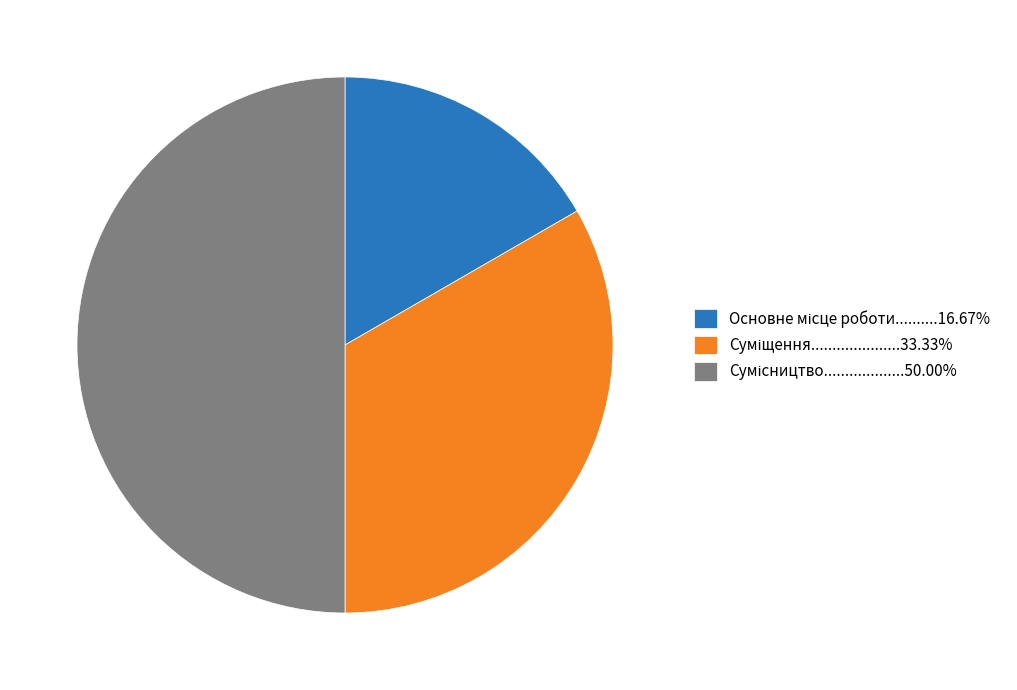

How many segments does this pie chart have?

3